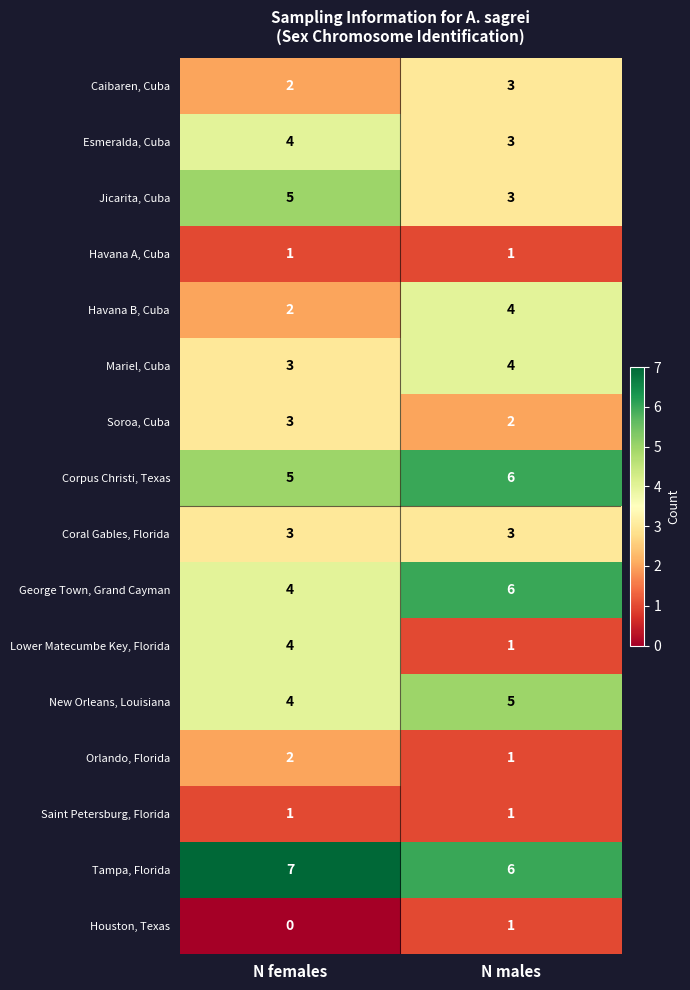

What is the sum of all Havana B, Cuba values?

6